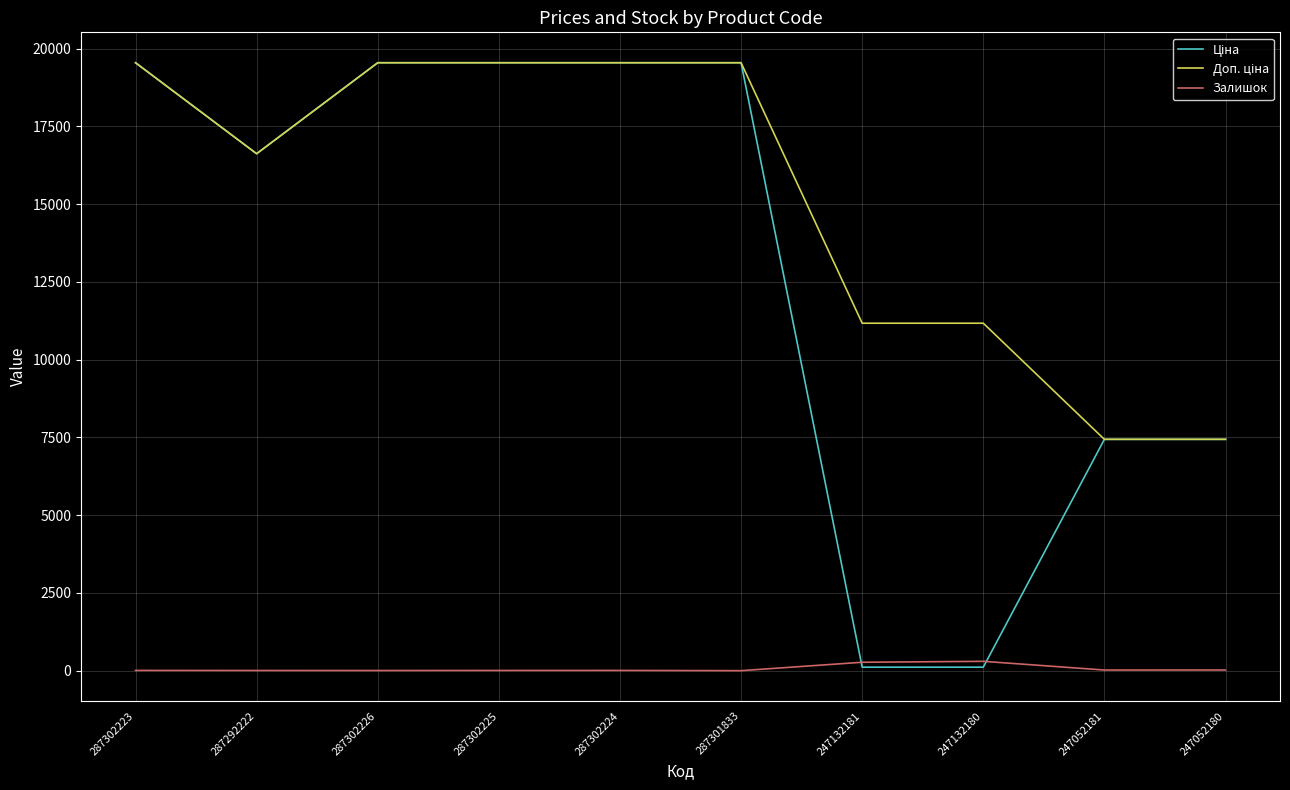

What is the maximum value for Залишок?

300.0